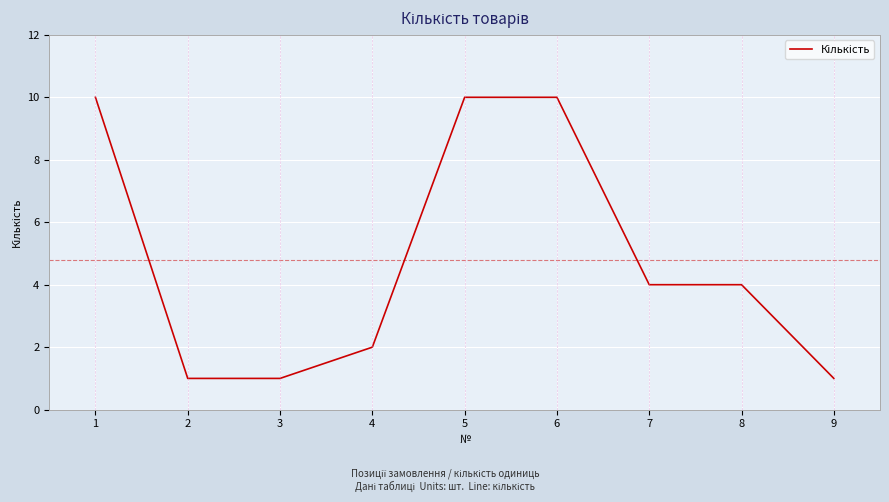

How many values are below 4?

4